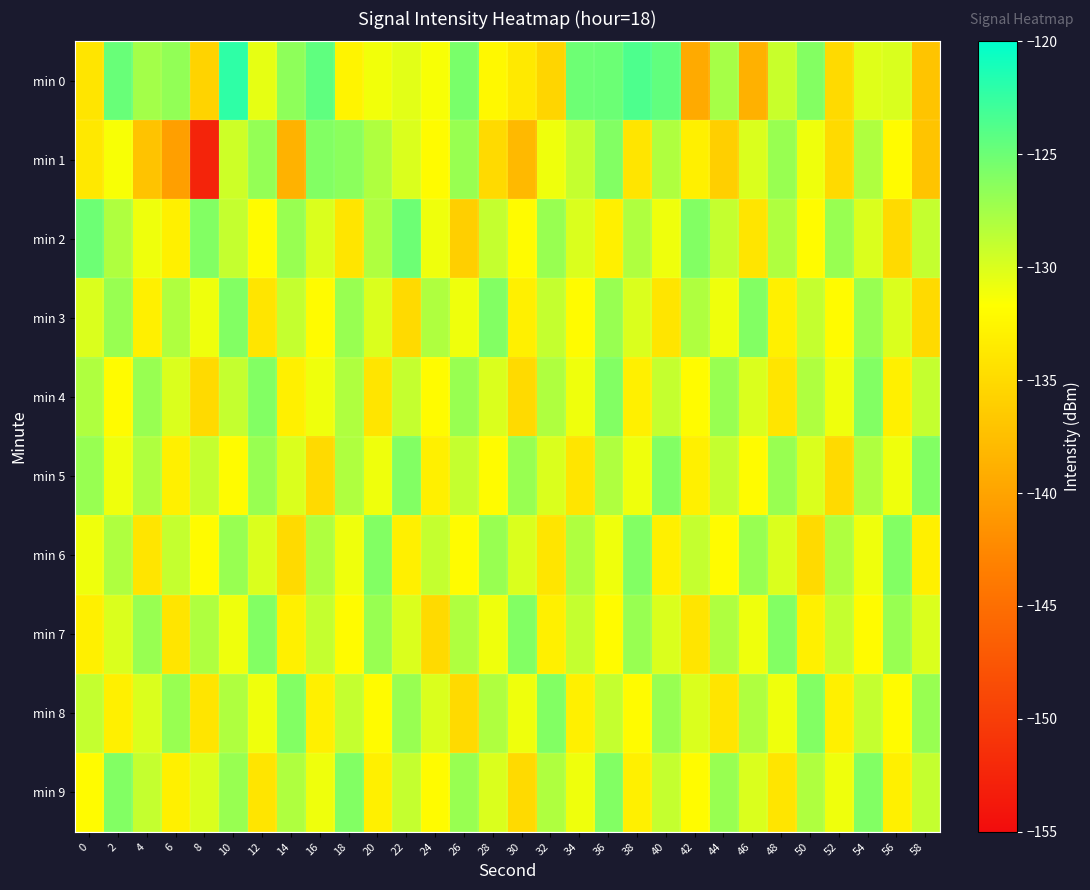

At 22, list the series in order from largest to smallest.

min 2, min 5, min 8, min 4, min 9, min 1, min 7, min 0, min 6, min 3